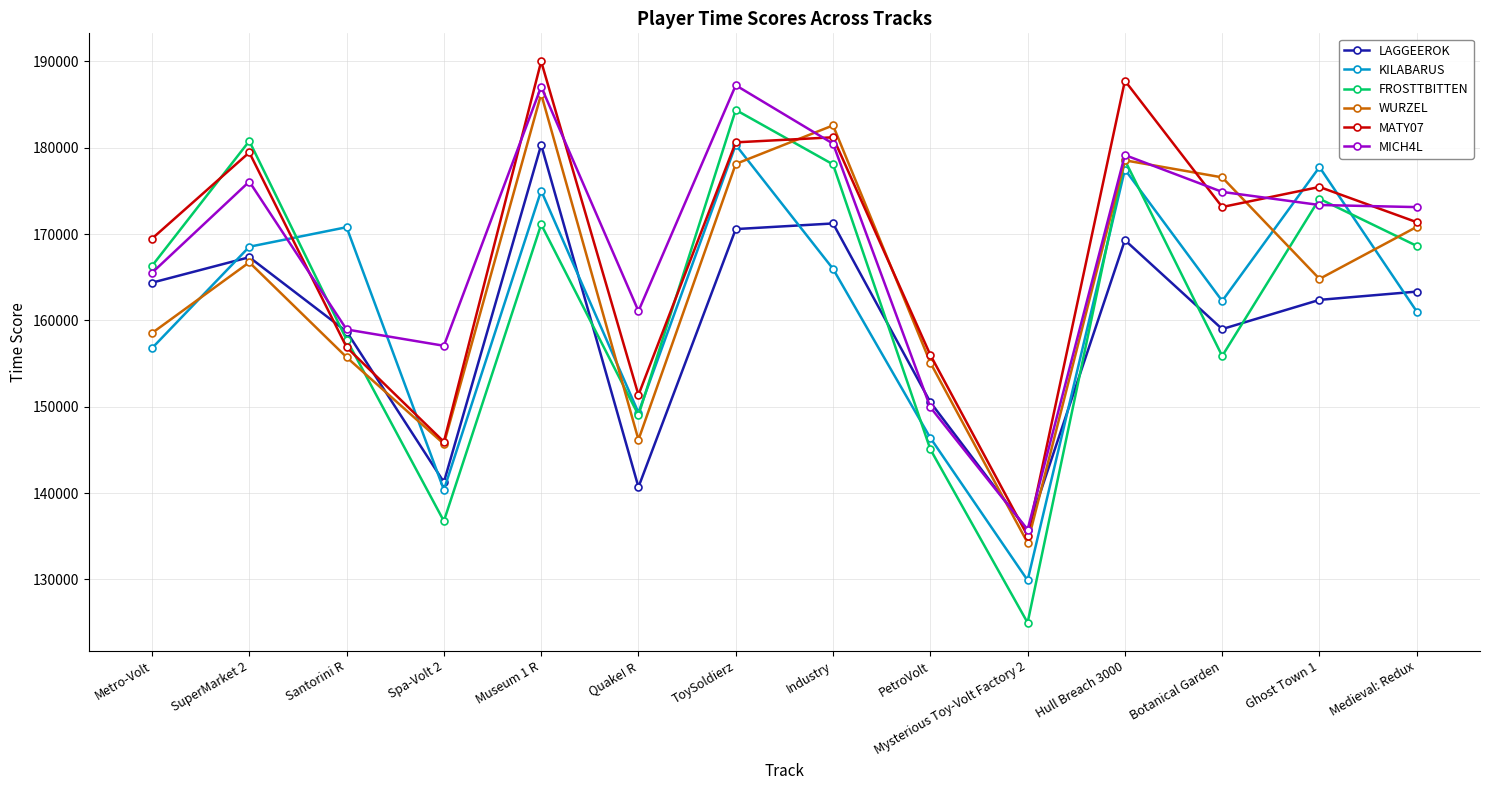

The value of WURZEL at Metro-Volt is 158527. True or false?

True